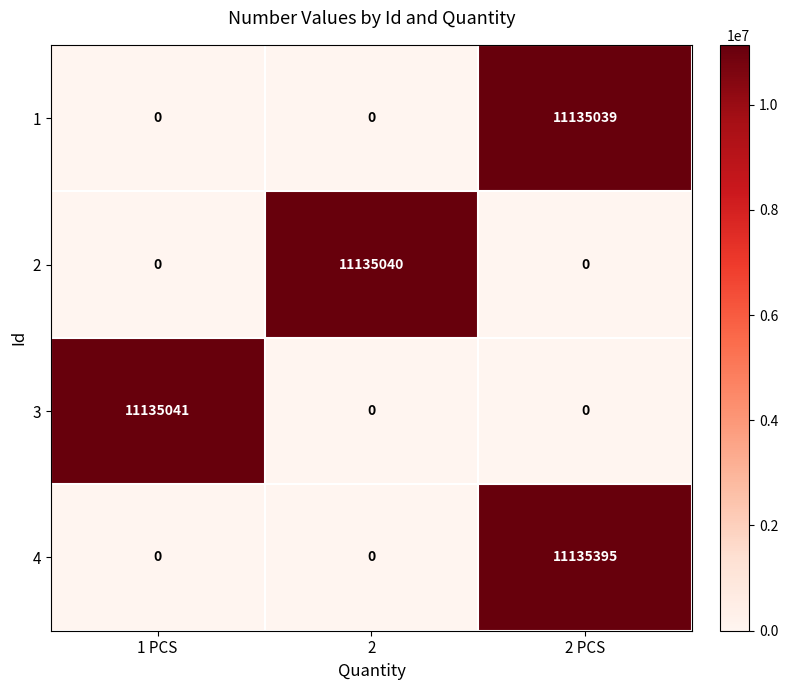

At which label does 4 reach its peak?

2 PCS